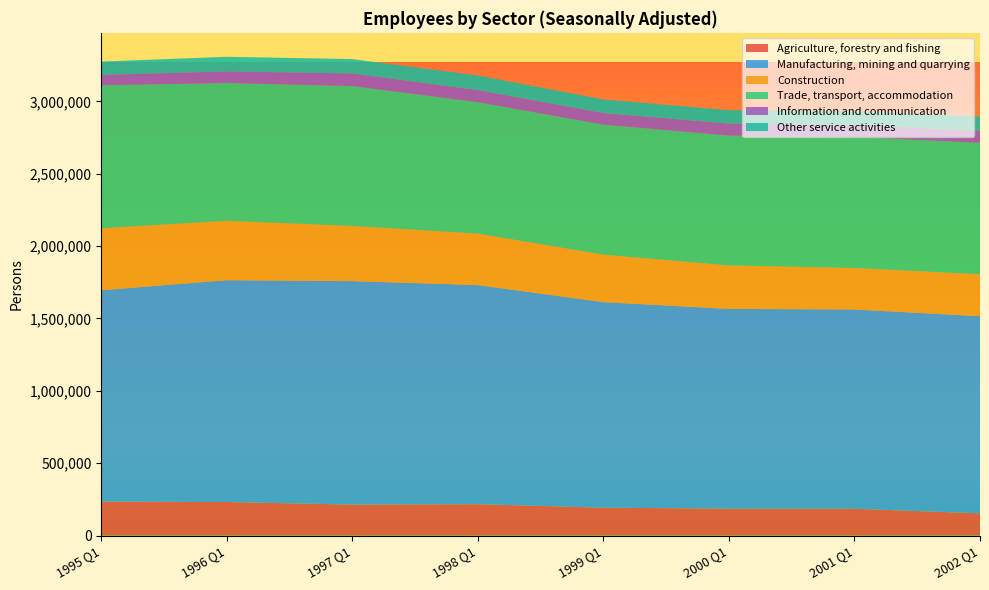

Reading left to right, what are all the values shown in this chart?

Agriculture, forestry and fishing: 1995 Q1=233938	1996 Q1=231679	1997 Q1=213712	1998 Q1=216480	1999 Q1=192271	2000 Q1=185579	2001 Q1=184928	2002 Q1=153347
Manufacturing, mining and quarrying: 1995 Q1=1461488	1996 Q1=1533170	1997 Q1=1544585	1998 Q1=1514504	1999 Q1=1420885	2000 Q1=1380925	2001 Q1=1377454	2002 Q1=1362412
Construction: 1995 Q1=428415	1996 Q1=410419	1997 Q1=381398	1998 Q1=355620	1999 Q1=328110	2000 Q1=299996	2001 Q1=286746	2002 Q1=290206
Trade, transport, accommodation: 1995 Q1=988598	1996 Q1=952600	1997 Q1=967141	1998 Q1=908594	1999 Q1=898498	2000 Q1=897884	2001 Q1=905981	2002 Q1=908843
Information and communication: 1995 Q1=70562	1996 Q1=80176	1997 Q1=86810	1998 Q1=83456	1999 Q1=80695	2000 Q1=83106	2001 Q1=81044	2002 Q1=83145
Other service activities: 1995 Q1=92644	1996 Q1=100872	1997 Q1=99314	1998 Q1=100730	1999 Q1=93418	2000 Q1=92198	2001 Q1=96041	2002 Q1=98020